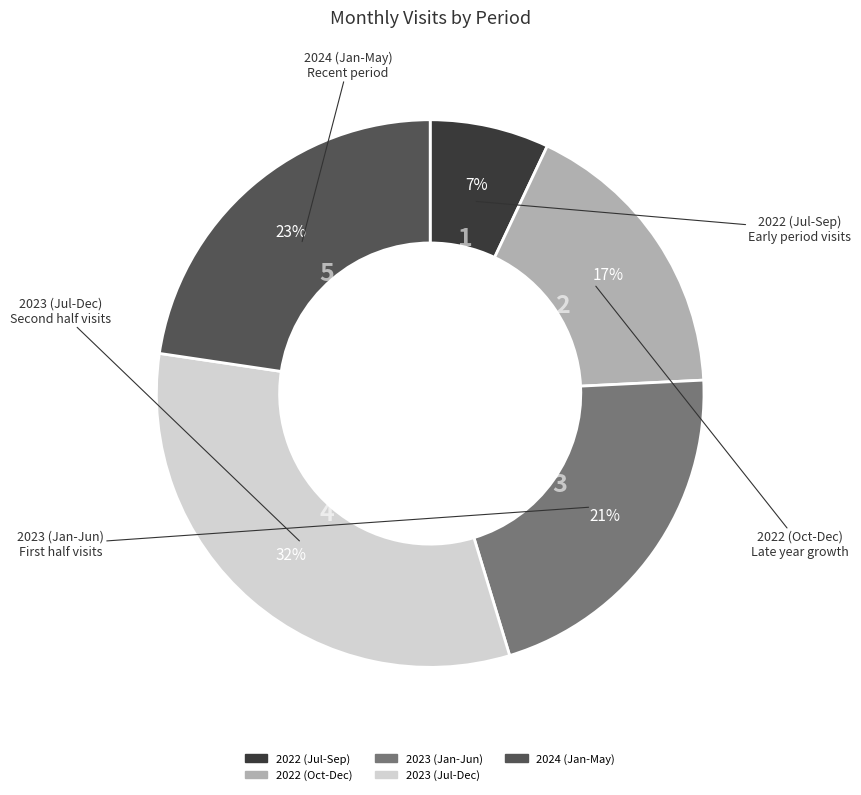

Which slice is the smallest?

2022 (Jul-Sep)